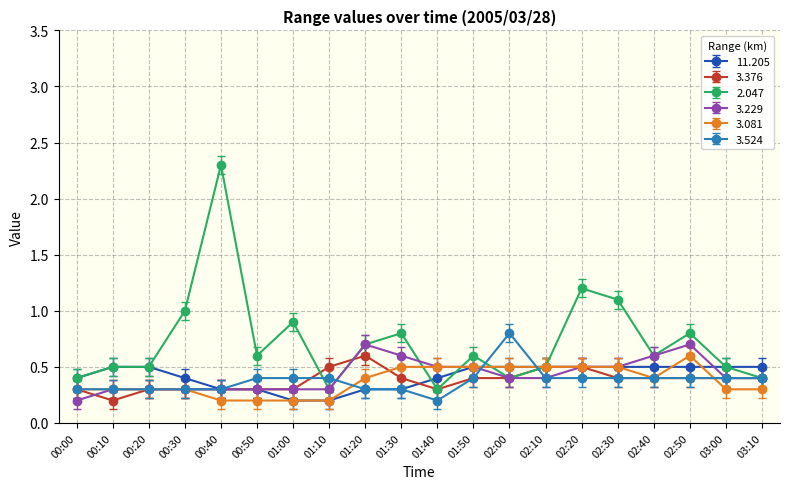

What is the total value across all series at 01:40?

2.2